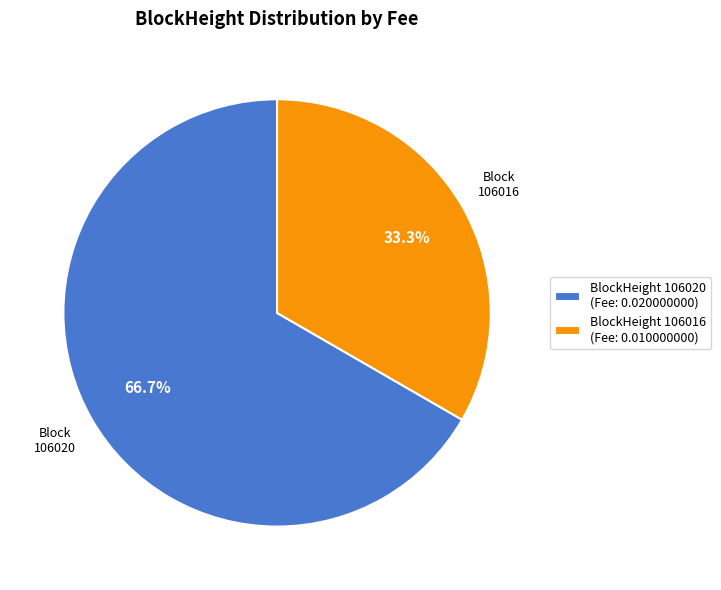

Which slice is the smallest?

106016